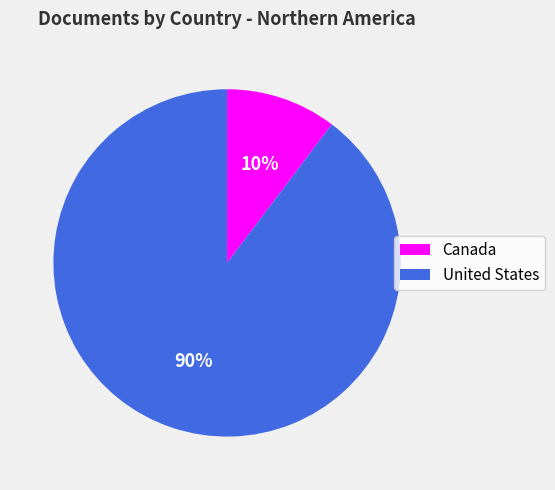

Count the number of slices in the pie.

2